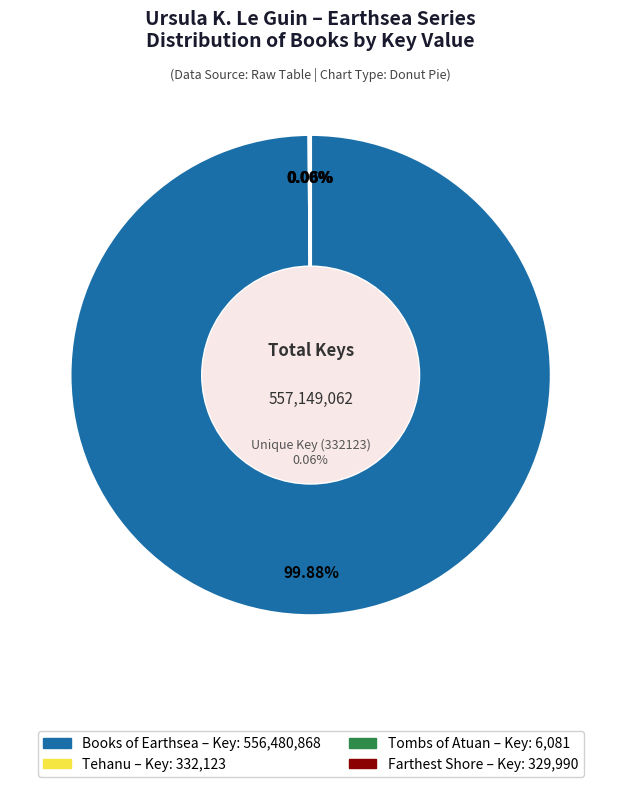

Which slice is the largest?

Books of Earthsea